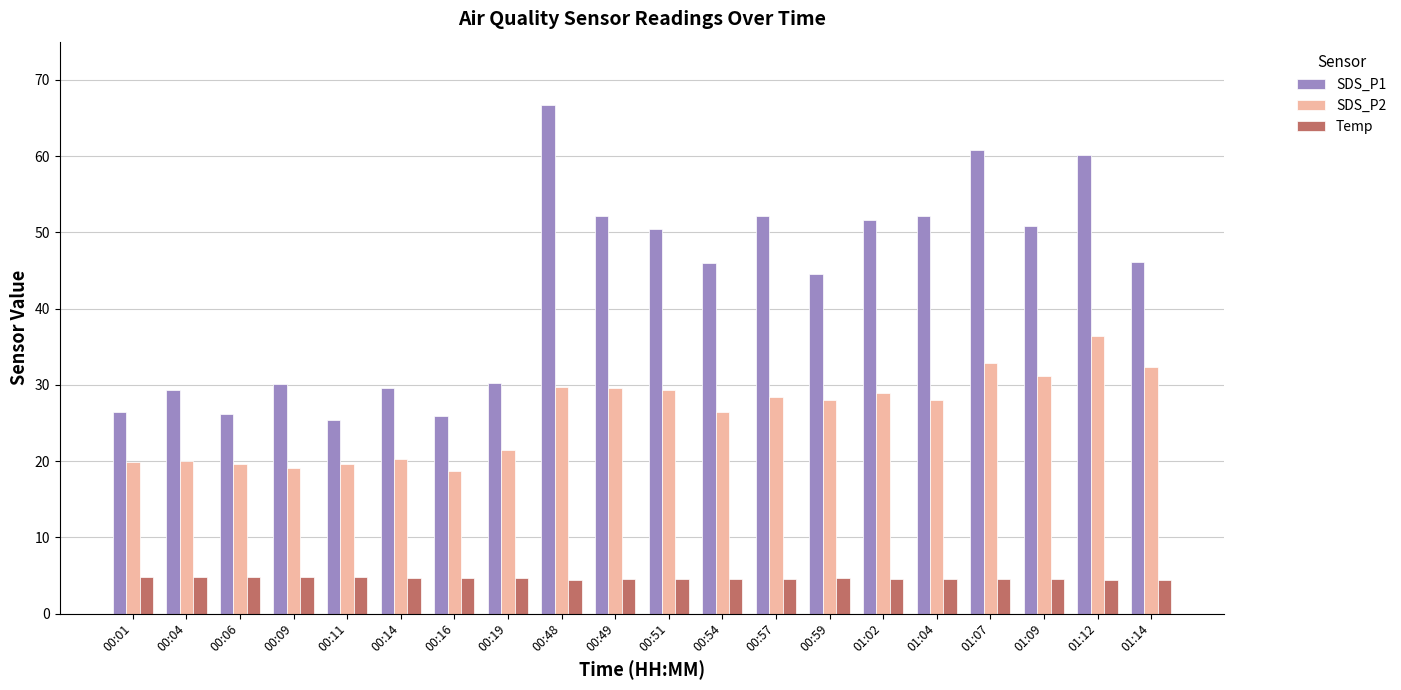

What is the total value across all series at 00:57?

85.0